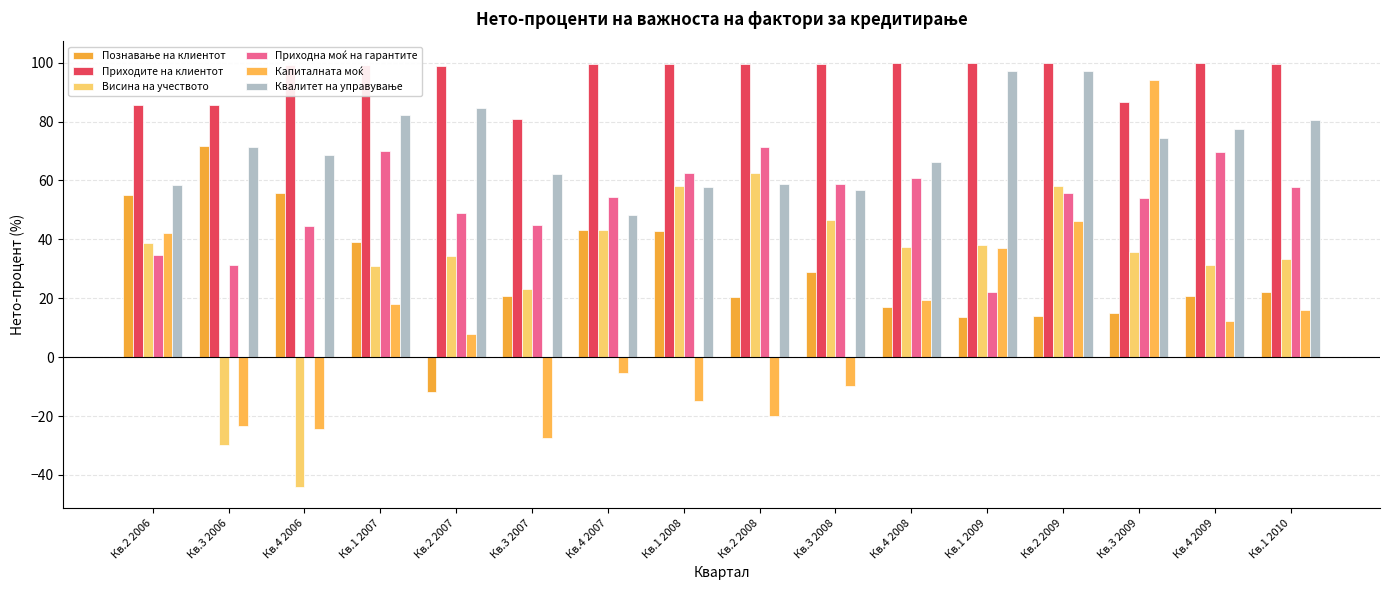

List the series in order of their peak value, highest first.

Приходите на клиентот, Квалитет на управување, Капиталната моќ, Познавање на клиентот, Приходна моќ на гарантите, Висина на учеството